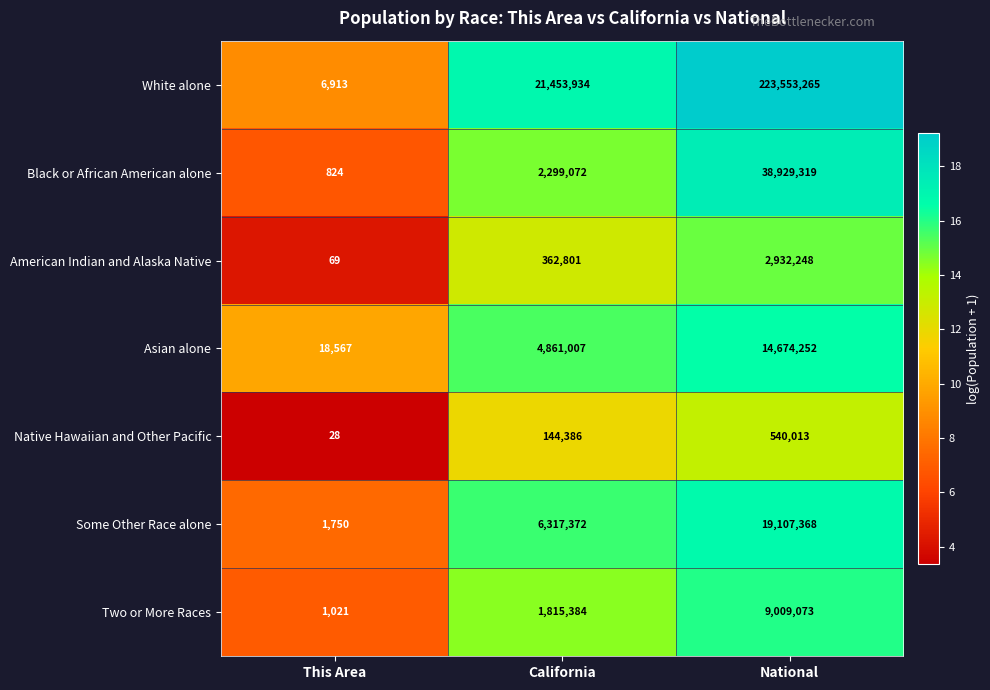

What is the sum of all Some Other Race alone values?

25426490